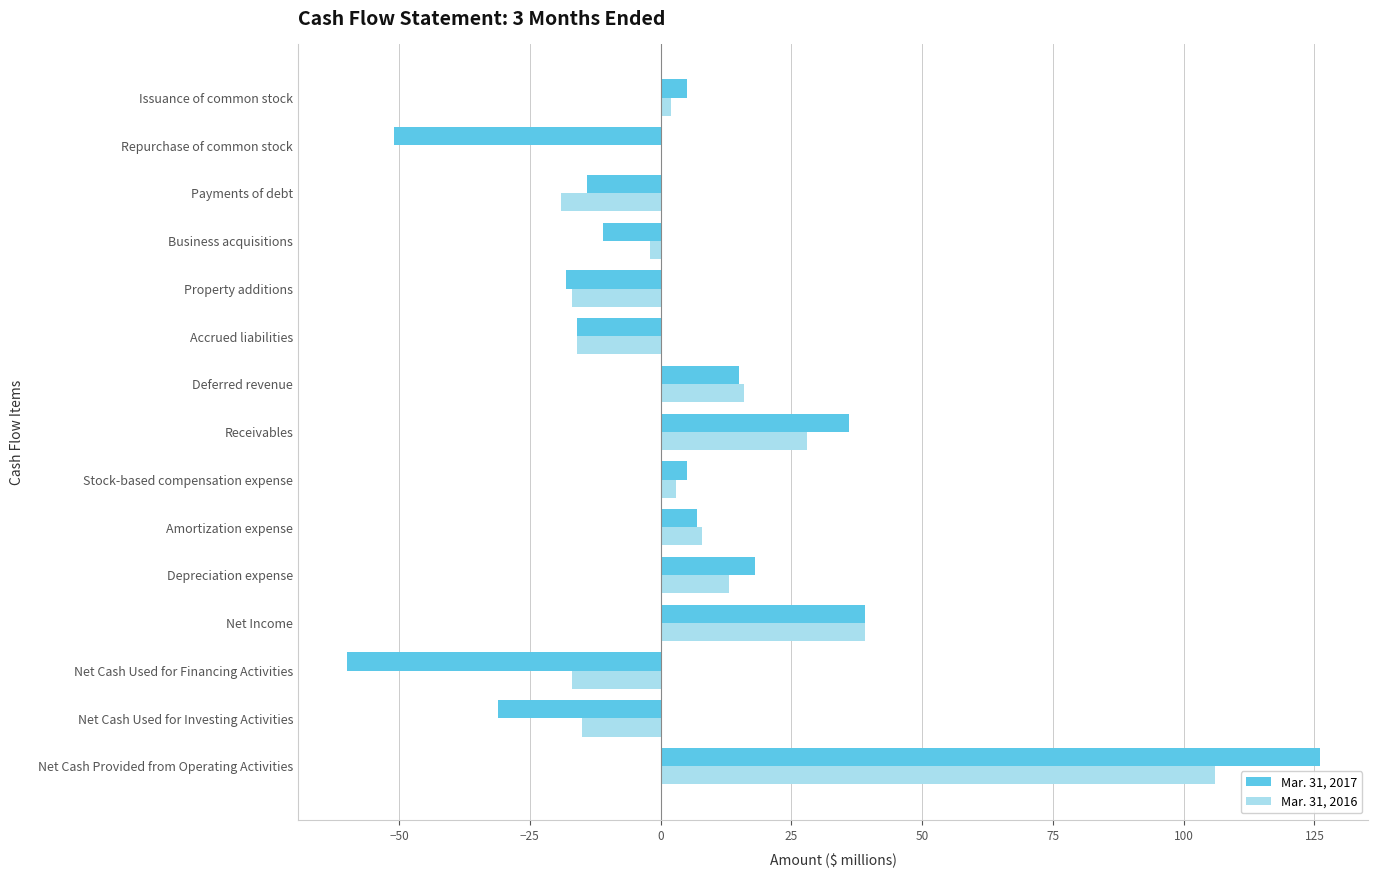

At which category is the sum across all series the highest?

Net Cash Provided from Operating Activities